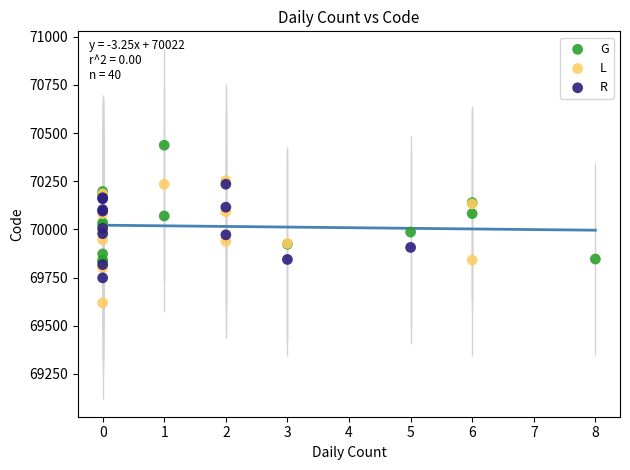

Which series reaches the maximum Y coordinate?

G